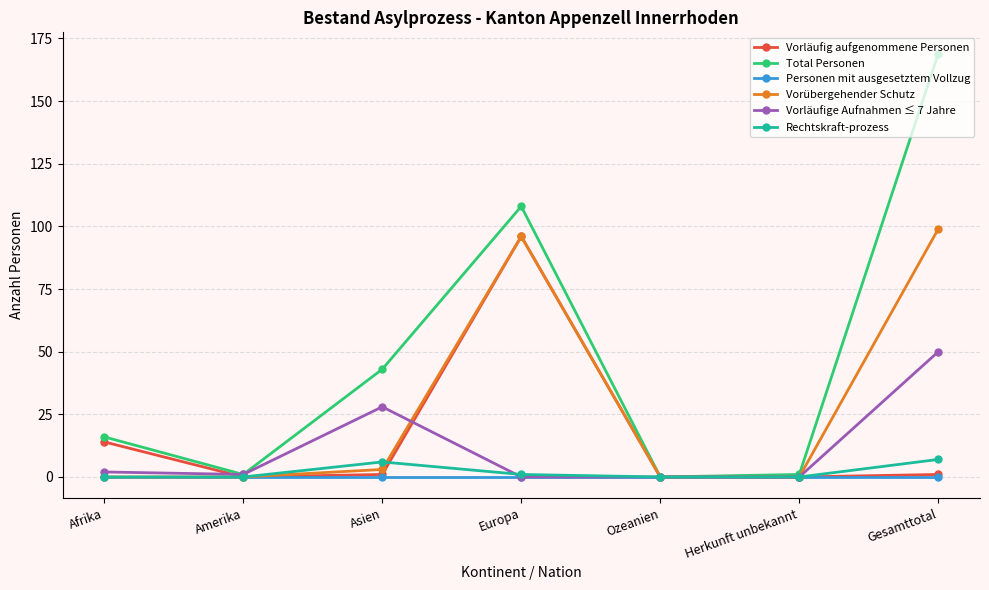

The Personen mit ausgesetztem Vollzug series shows 0 at Ozeanien. True or false?

True